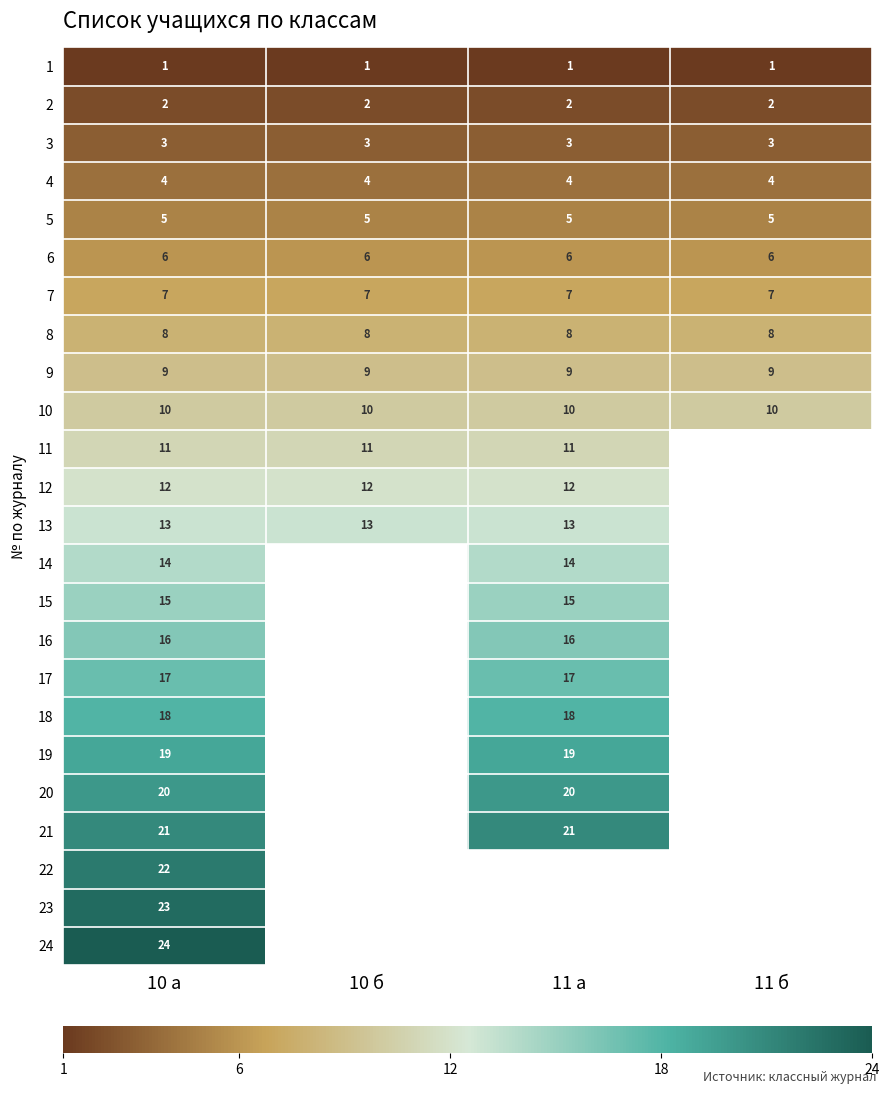

What is the sum of the 9 values at 10 а and 11 б?

18